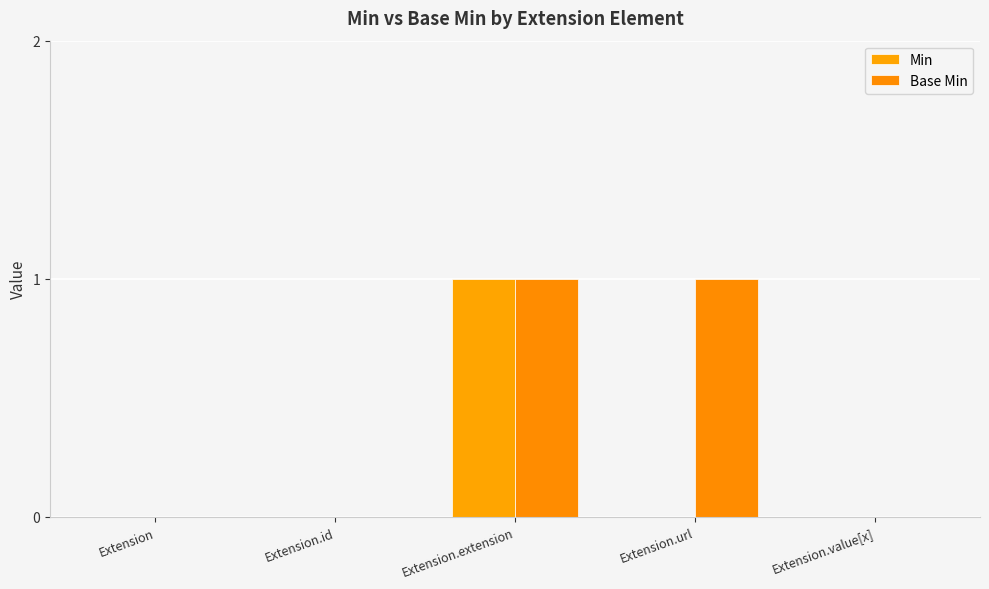

How many Min values are between 0 and 1?

5